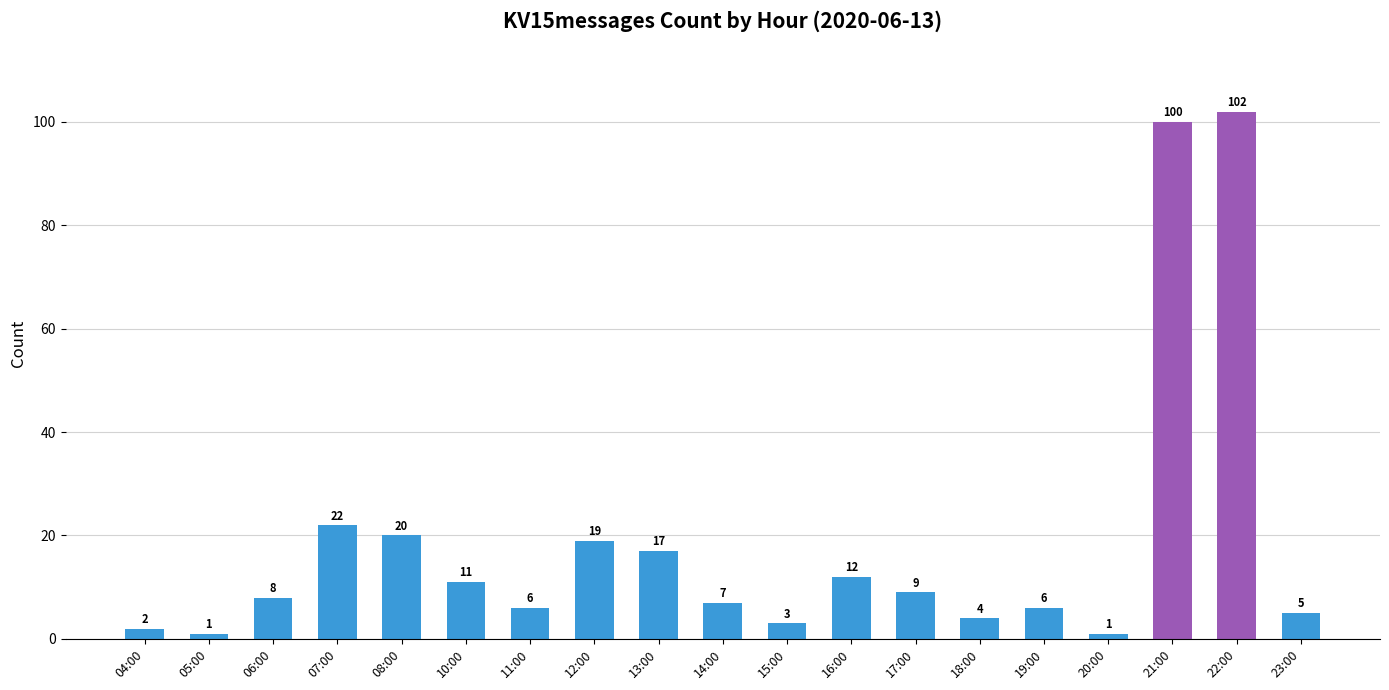

What is the difference between the values at 23:00 and 22:00?

97